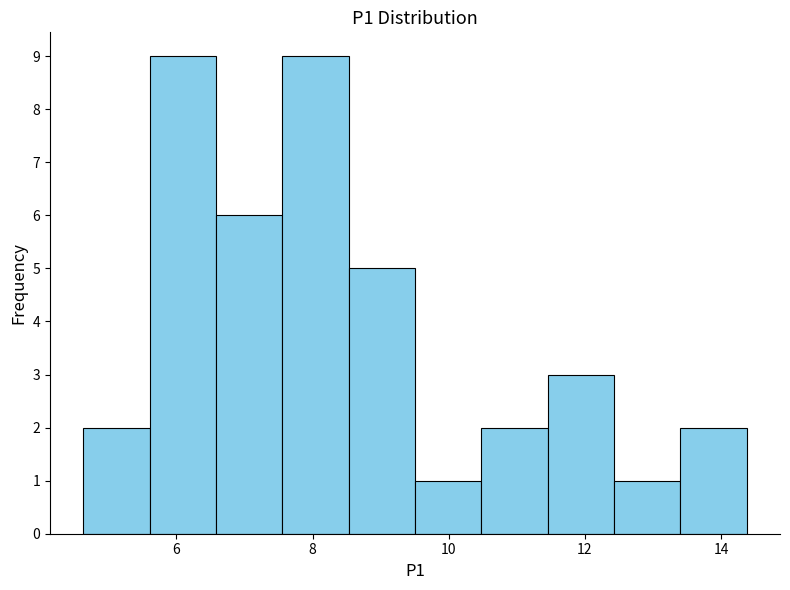

How tall is the bar that spans 7.6 to 8.6 on the x-axis? Neither the bar edges nor the heights are printed on the chart, so give them approximately, as read against the axes.

9